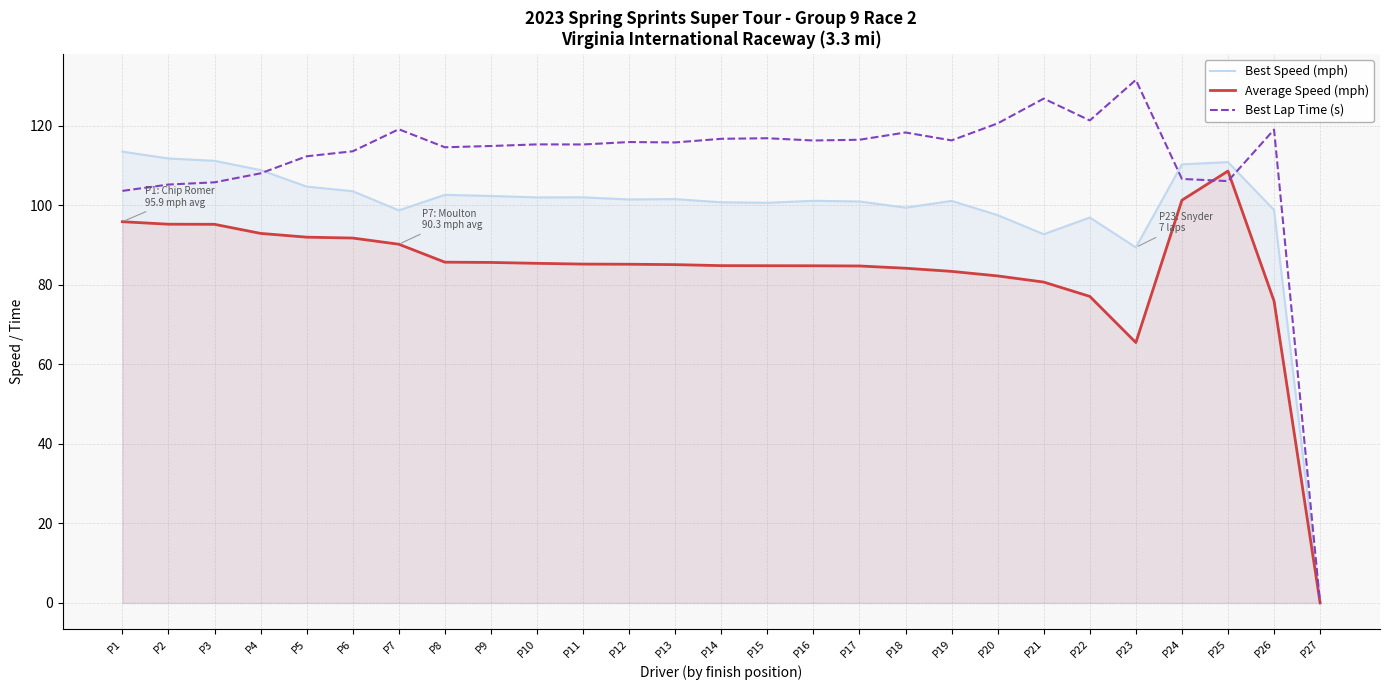

What is the difference between the second highest and second lowest values in the Best Lap Time (s) series?

23.2